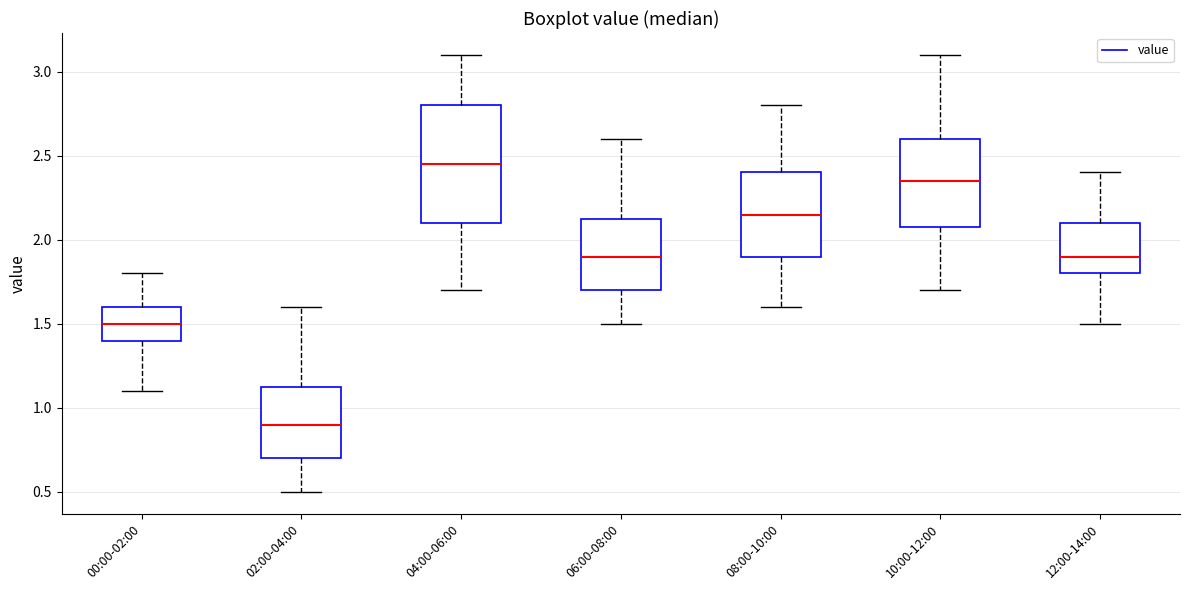

Where does the median line of the box for 02:00-04:00 sit on the y-axis? The values are not printed on the chart, so give them approximately, as read against the axis.

0.90